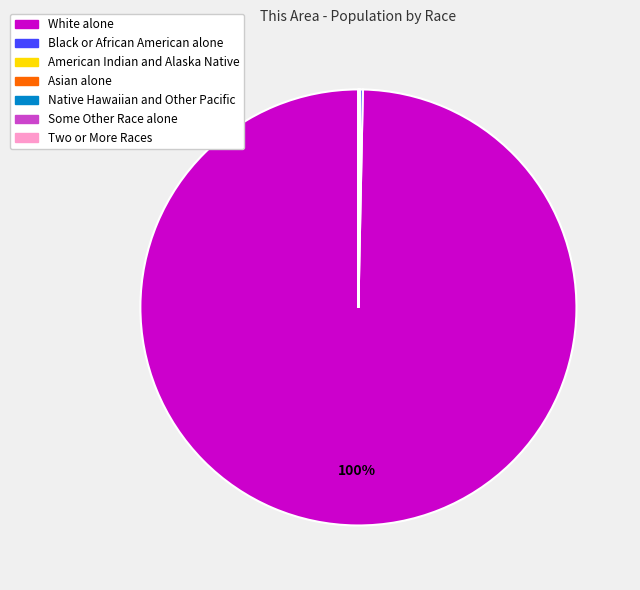

To the nearest percent, what percentage of the pie is White alone?

100%